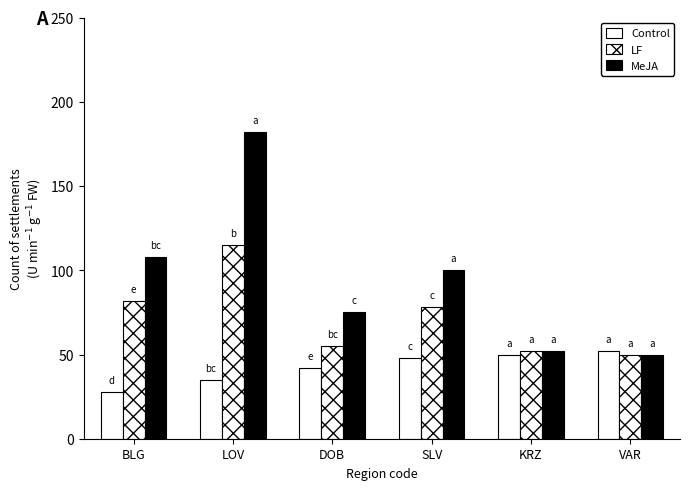

How many bars are there in total?

18